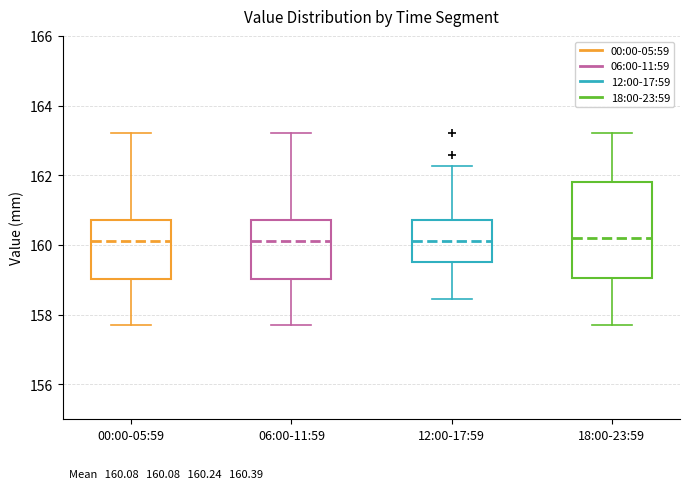

Comparing the boxes themselves (not the whiskers), which one is the tallest?

18:00-23:59